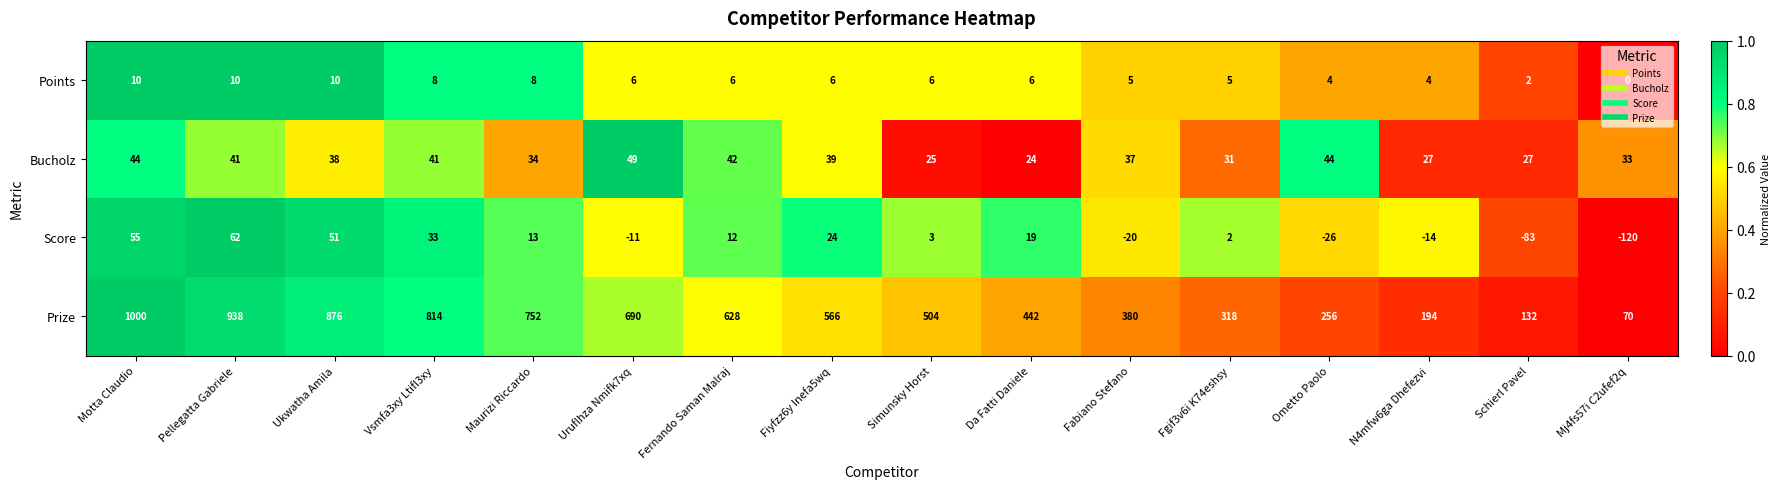

How many categories are shown in the chart?

16